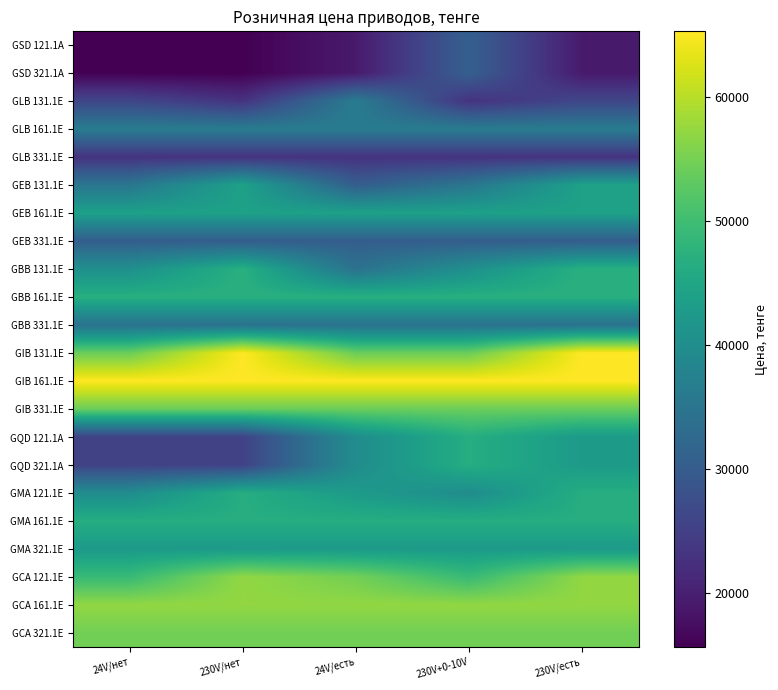

Which label corresponds to the smallest value in the chart?

24V/нет